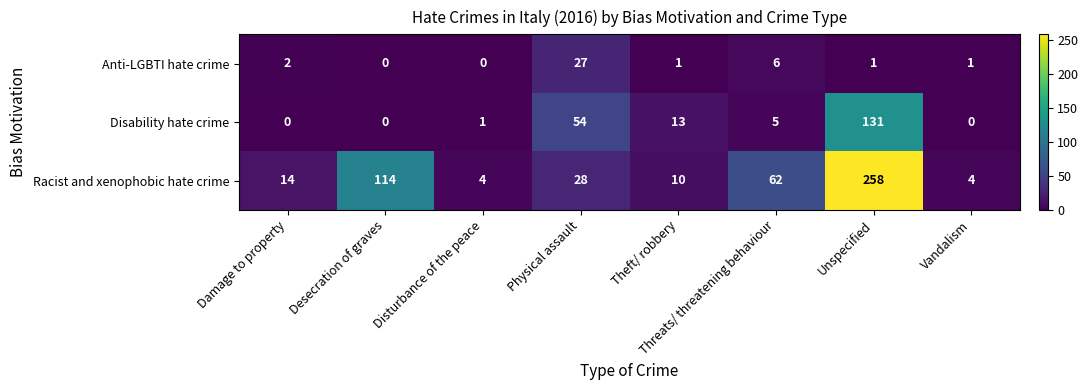

At which label does Disability hate crime first exceed 5?

Physical assault